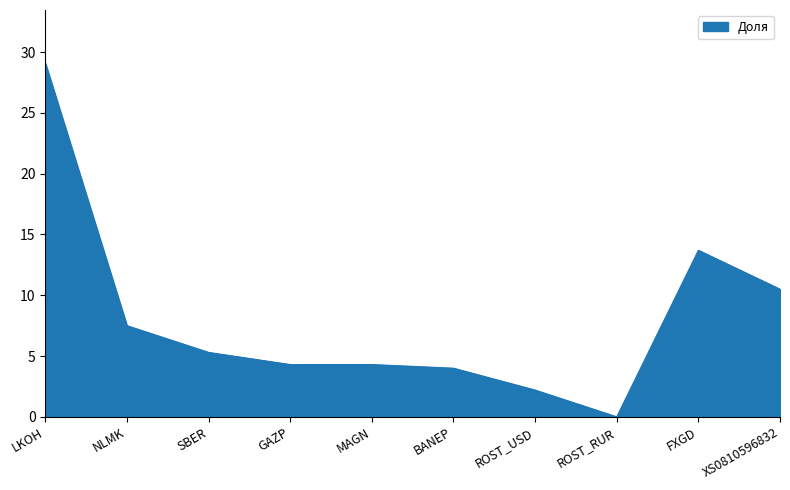

Is it true that the value at LKOH is 29.1?

True